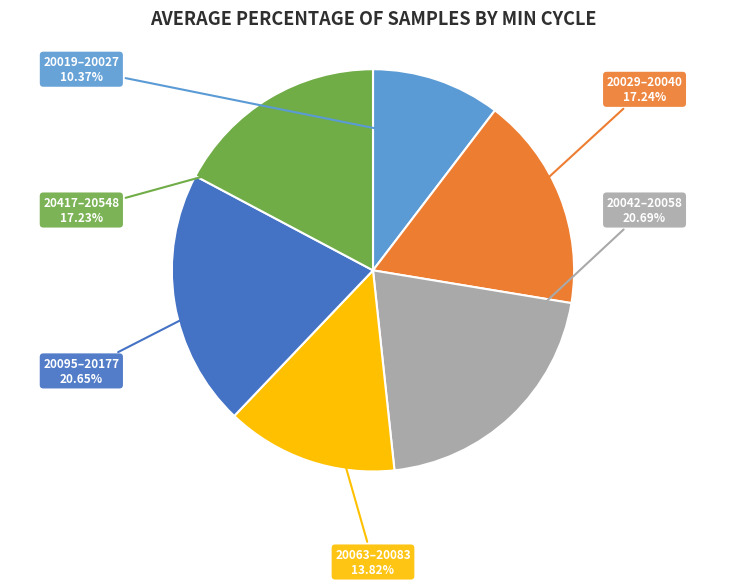

Does 20019–20027 represent more than half of the total?

No